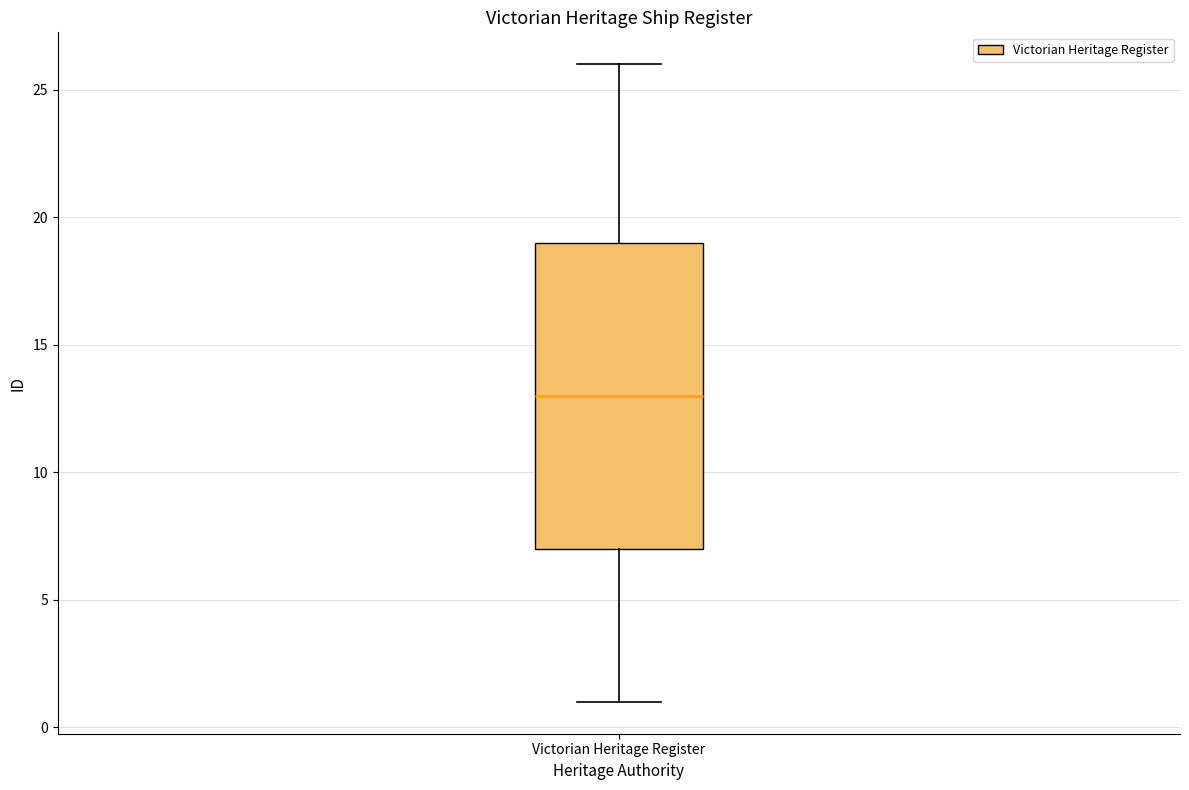

Where is the upper edge of the box for Victorian Heritage Register on the y-axis? The values are not printed on the chart, so give them approximately, as read against the axis.

19